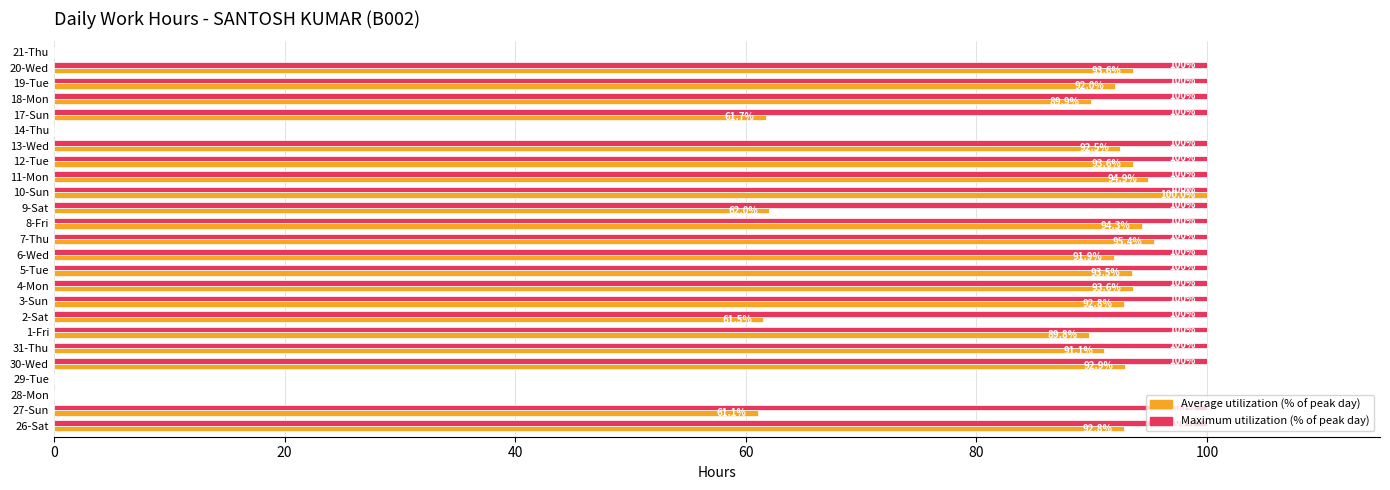

Where is Average utilization (% of peak day) nearest to the value 50?

27-Sun